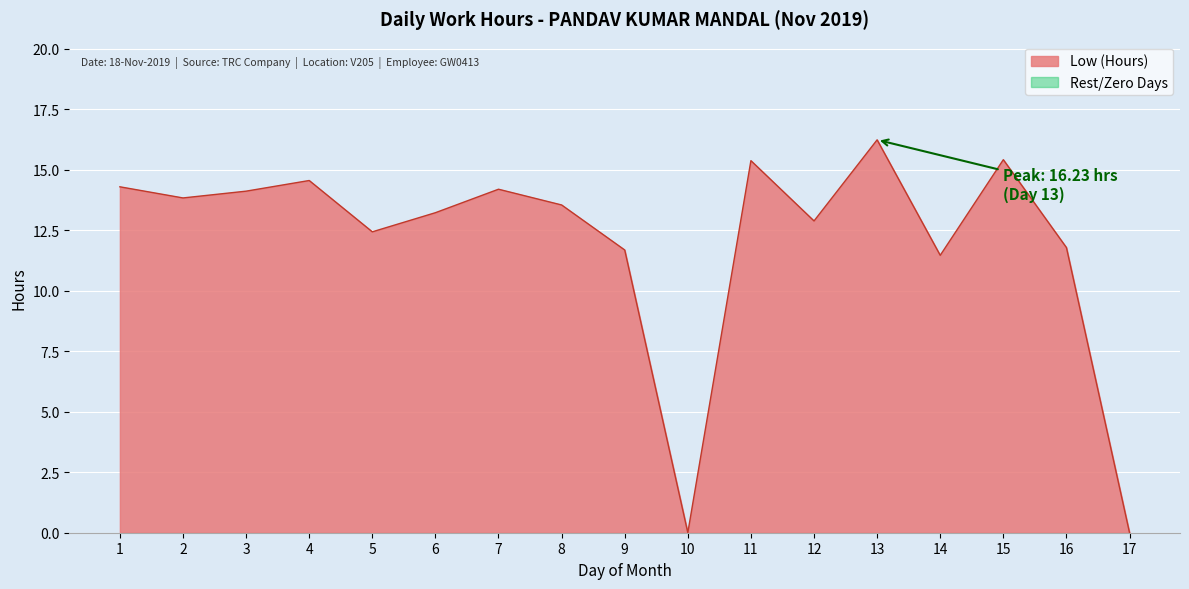

How many series are shown in this chart?

1